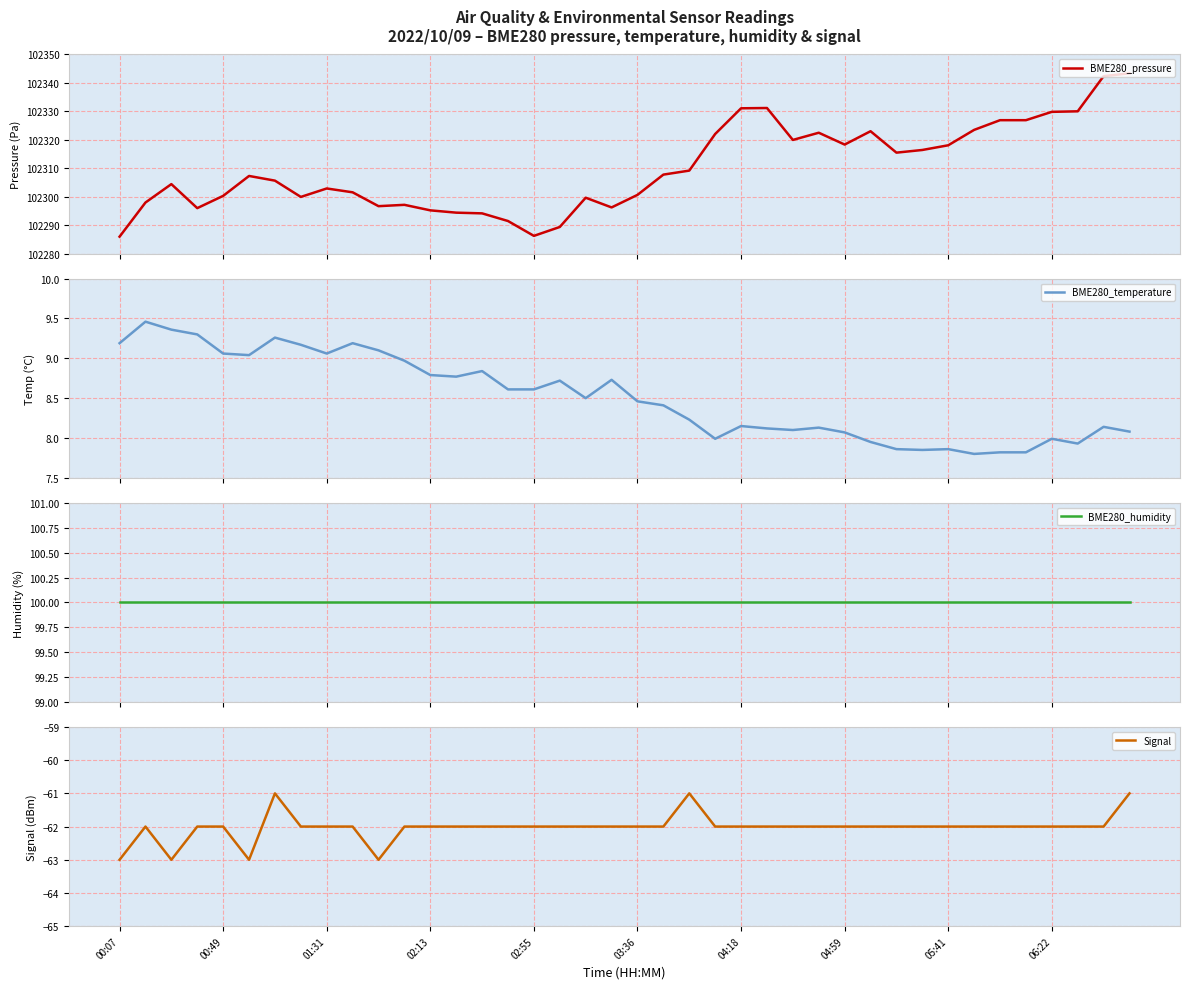

True or false: BME280_pressure has more than 0 interior local peaks.

True